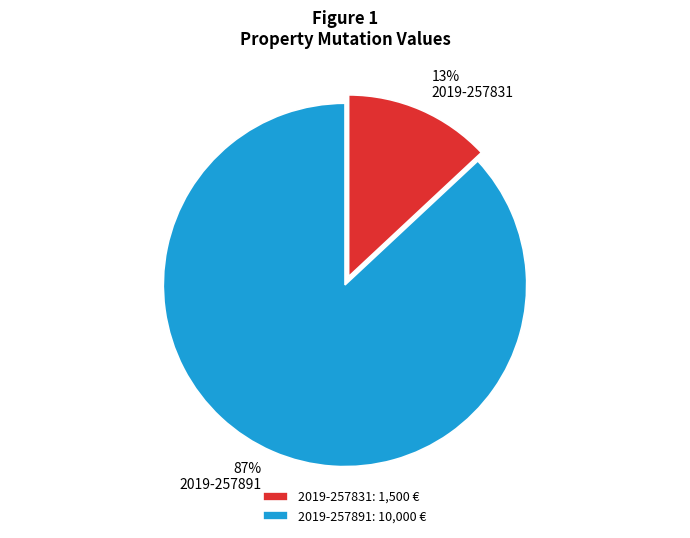

The 2019-257891 slice represents 87% of the pie. True or false?

True